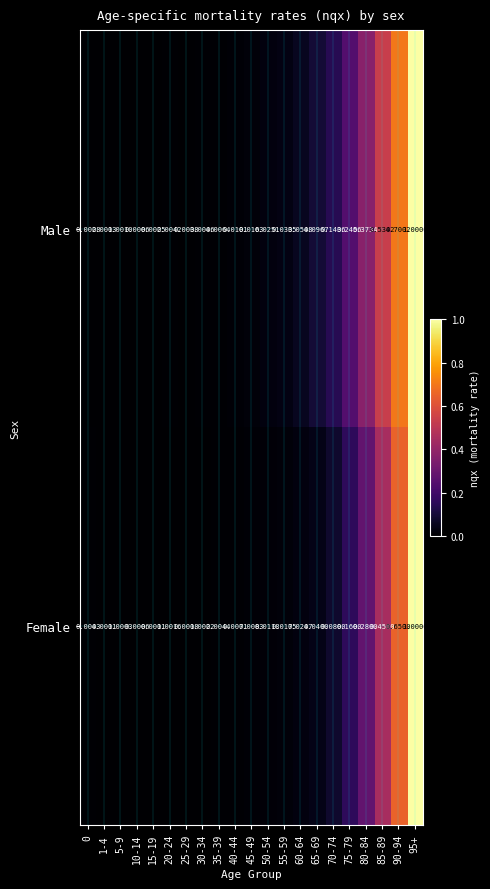

At 25-29, list the series in order from largest to smallest.

Male, Female